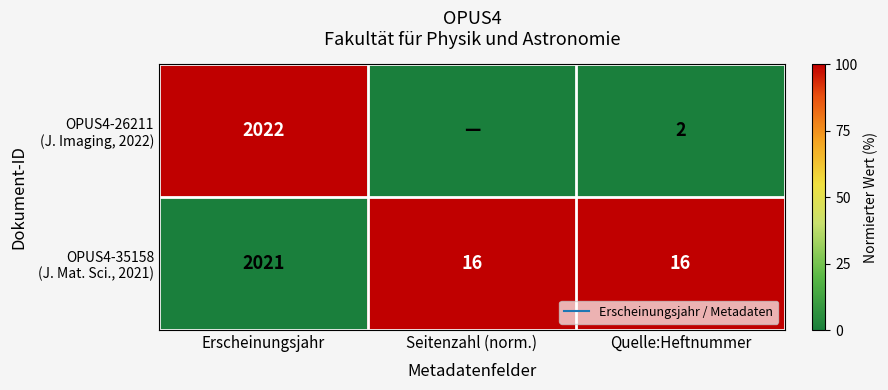

Is the value of OPUS4-35158 (J. Mat. Sci., 2021) at Quelle:Heftnummer greater than the value of OPUS4-26211 (J. Imaging, 2022) at Erscheinungsjahr?

No